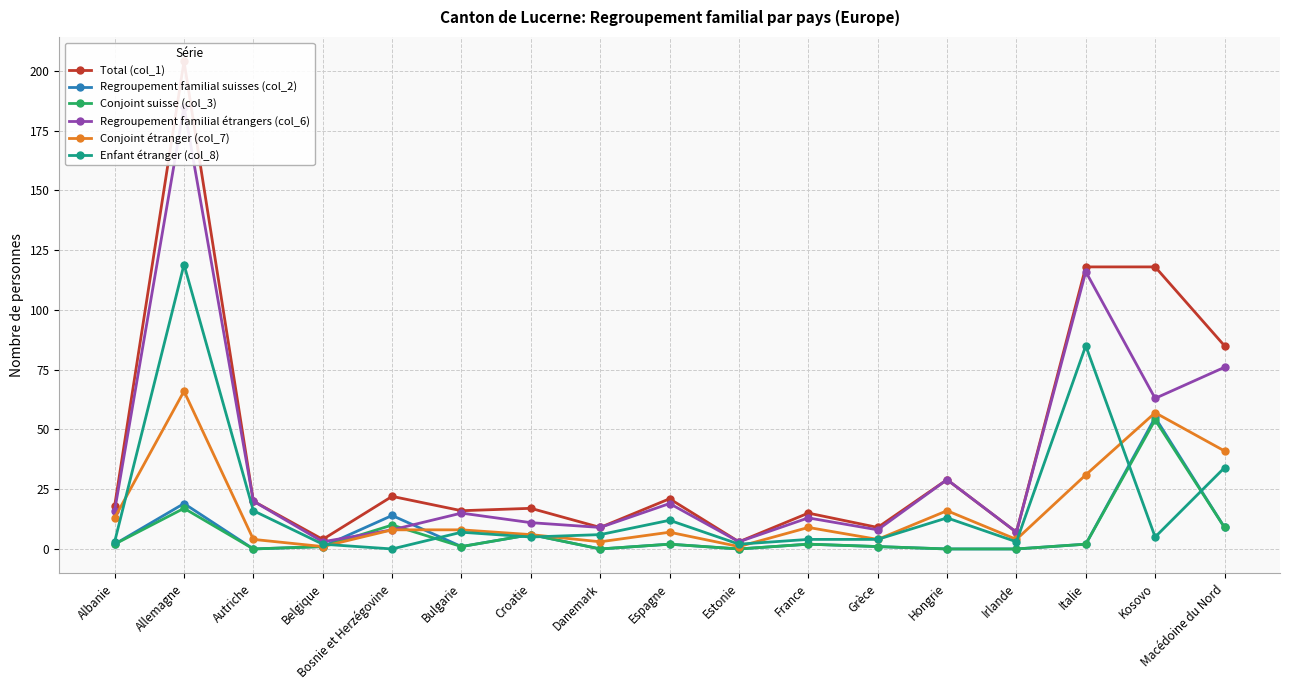

Which category has the highest value across all series?

Allemagne